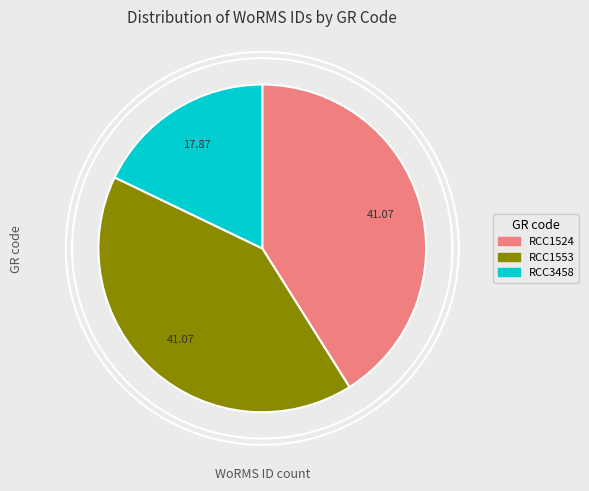

Which slice is the smallest?

RCC3458